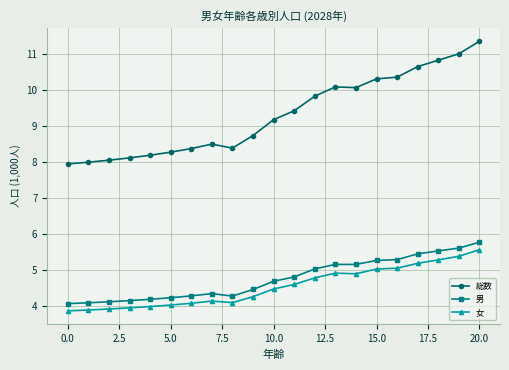

What is the value of the 総数 point at the 21st from the left?

11.4